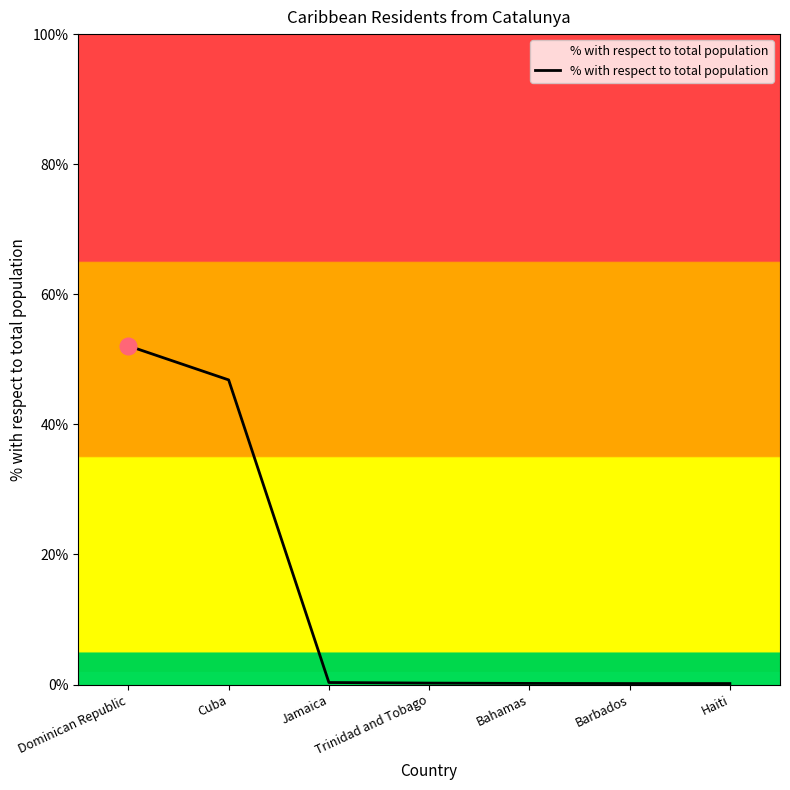

What is the difference between the values at Trinidad and Tobago and Cuba?

46.6